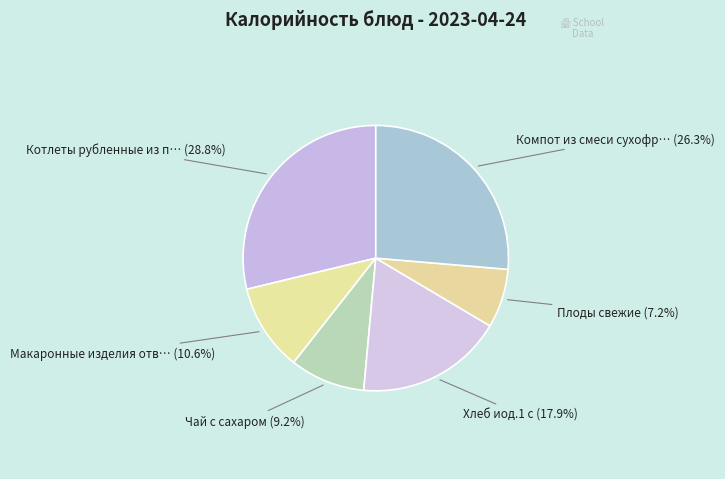

Count the number of slices in the pie.

6